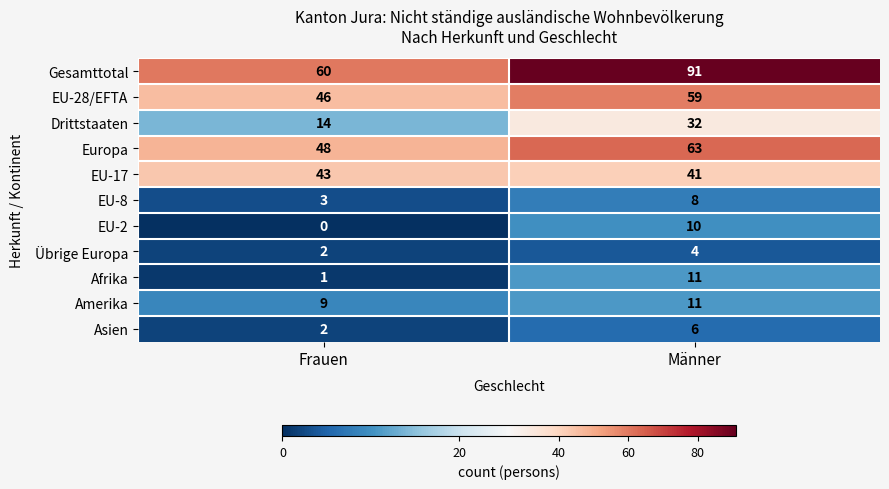

What is the average value of the Amerika series?

10